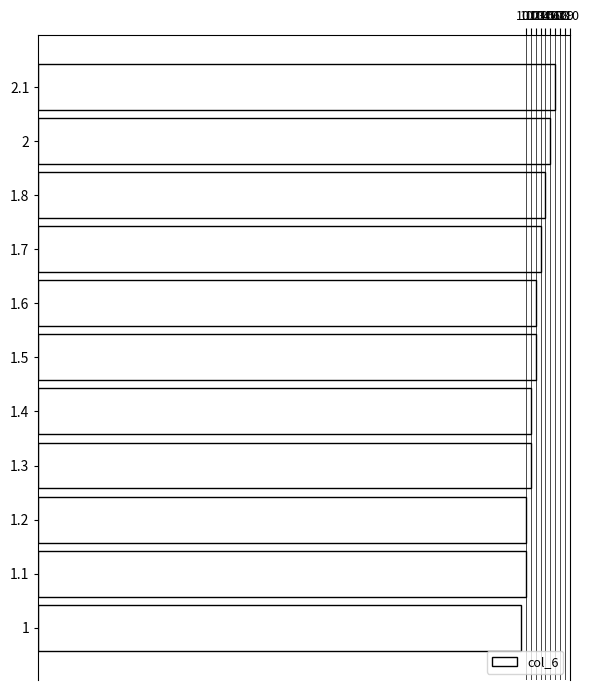

What is the change in value from 1.4 to 2?

+4